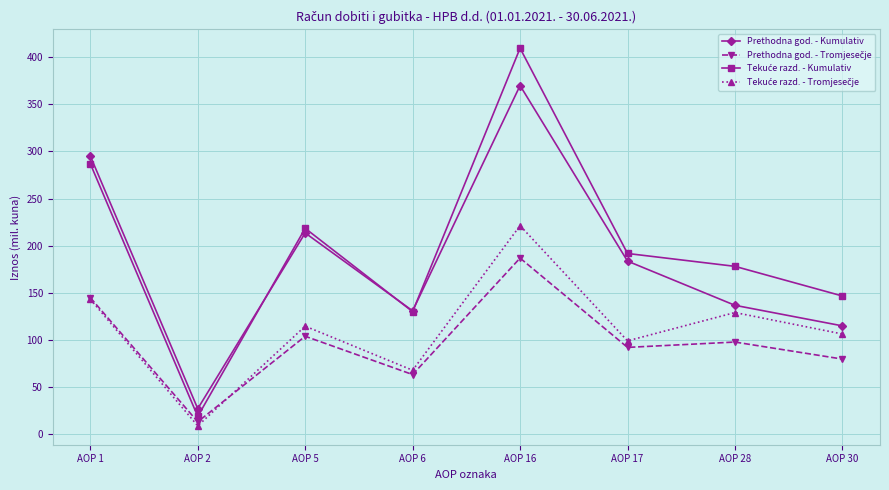

What is the total value across all series at AOP 1?

870.3